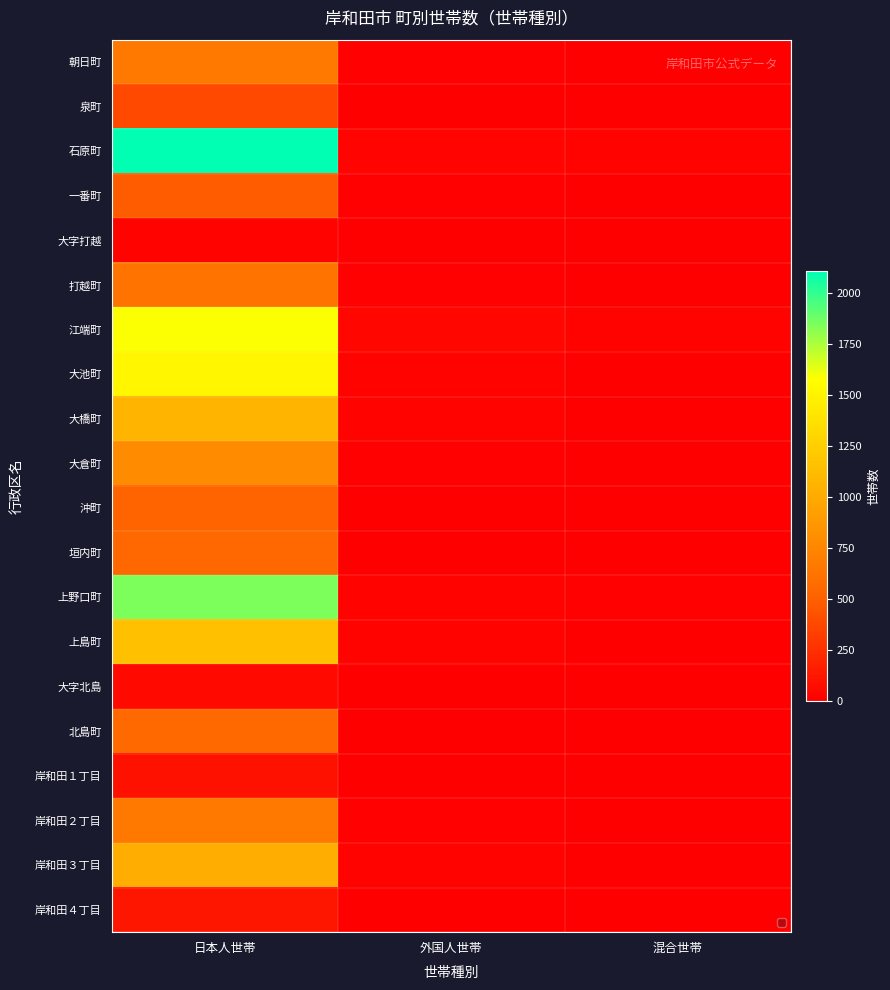

List the series in order of their peak value, lowest first.

大字打越, 大字北島, 岸和田１丁目, 岸和田４丁目, 泉町, 一番町, 沖町, 垣内町, 北島町, 打越町, 朝日町, 岸和田２丁目, 大倉町, 岸和田３丁目, 大橋町, 上島町, 大池町, 江端町, 上野口町, 石原町